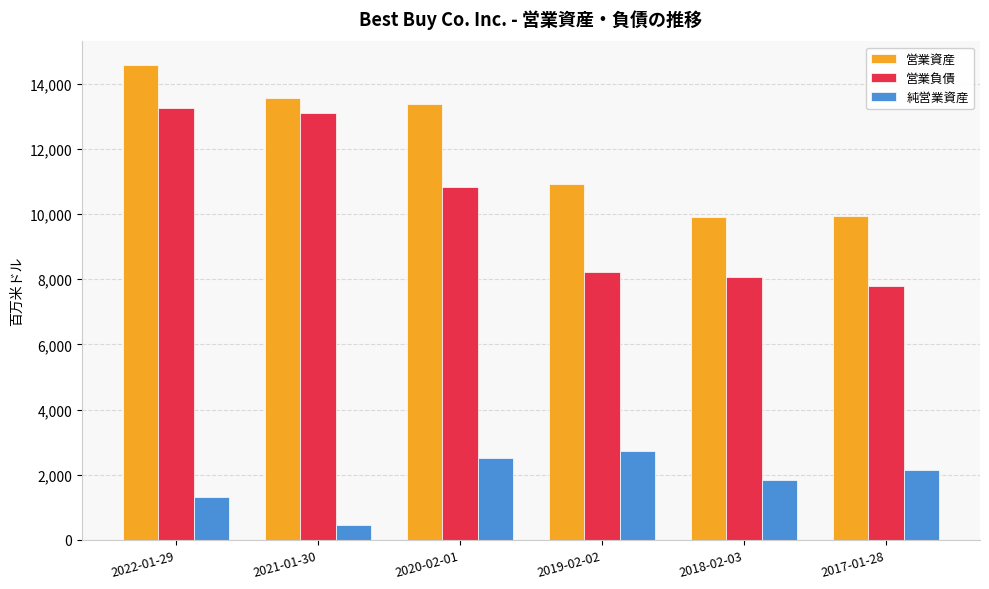

What position from the left is 2018-02-03?

5